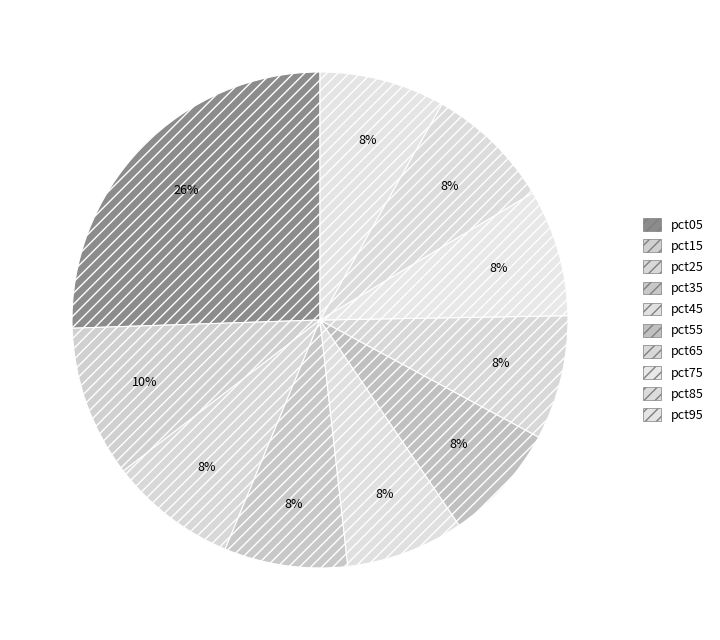

Which category has the biggest portion of the pie?

pct05